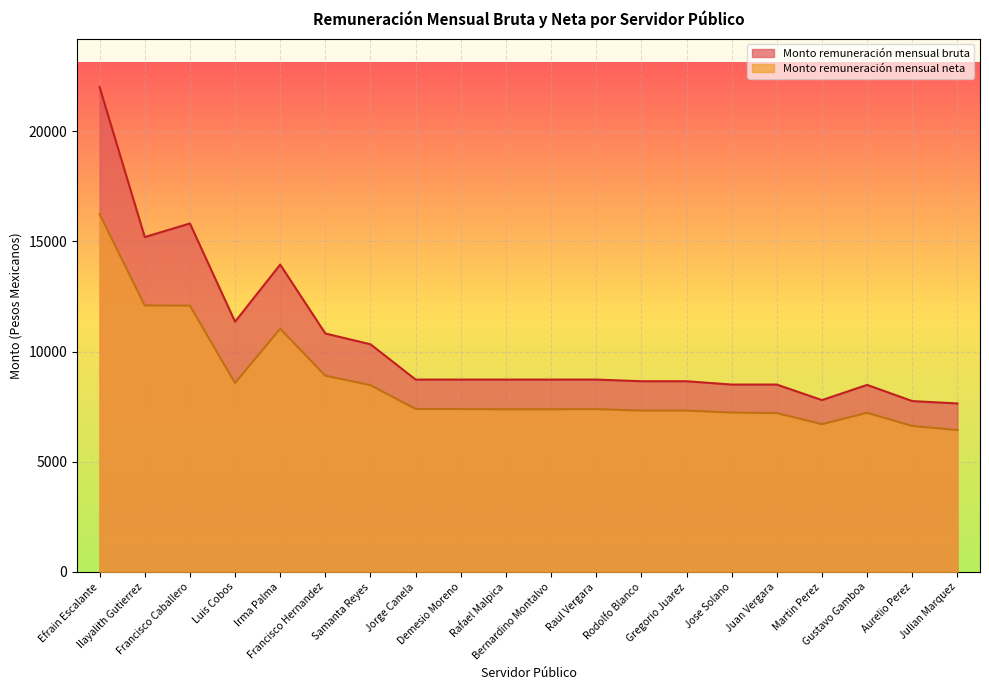

Which has a higher value, Rodolfo Blanco or Juan Vergara?

Rodolfo Blanco